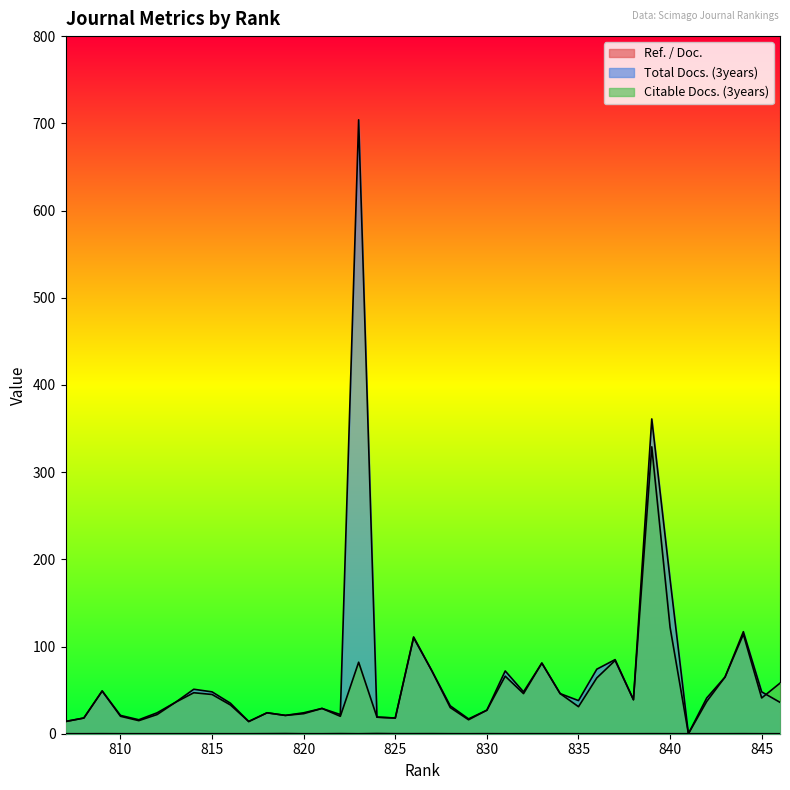

Reading right to left, extract all data points from this chart.

Ref. / Doc.: 807=0.0	808=0.0	809=0.1	810=0.0	811=0.0	812=0.0	813=0.0	814=0.0	815=0.0	816=0.0	817=0.0	818=0.1	819=0.2	820=0.0	821=0.0	822=0.1	823=0.0	824=0.3	825=0.1	826=0.1	827=0.1	828=0.0	829=0.0	830=0.1	831=0.0	832=0.0	833=0.0	834=0.0	835=0.0	836=0.0	837=0.0	838=0.0	839=0.0	840=0.0	841=0.0	842=0.0	843=0.0	844=0.1	845=0.0	846=0.0
Total Docs. (3years): 807=14.0	808=18.0	809=49.0	810=21.0	811=16.0	812=24.0	813=36.0	814=51.0	815=48.0	816=35.0	817=14.0	818=24.0	819=21.0	820=24.0	821=29.0	822=22.0	823=704.0	824=19.0	825=18.0	826=111.0	827=72.0	828=32.0	829=17.0	830=27.0	831=72.0	832=48.0	833=81.0	834=46.0	835=38.0	836=74.0	837=85.0	838=39.0	839=361.0	840=177.0	841=0.0	842=41.0	843=65.0	844=117.0	845=48.0	846=36.0
Citable Docs. (3years): 807=14.0	808=18.0	809=49.0	810=20.0	811=15.0	812=22.0	813=36.0	814=47.0	815=45.0	816=33.0	817=14.0	818=24.0	819=21.0	820=23.0	821=29.0	822=20.0	823=82.0	824=19.0	825=18.0	826=110.0	827=72.0	828=30.0	829=16.0	830=27.0	831=66.0	832=46.0	833=81.0	834=46.0	835=31.0	836=64.0	837=84.0	838=39.0	839=329.0	840=122.0	841=0.0	842=37.0	843=65.0	844=114.0	845=41.0	846=58.0